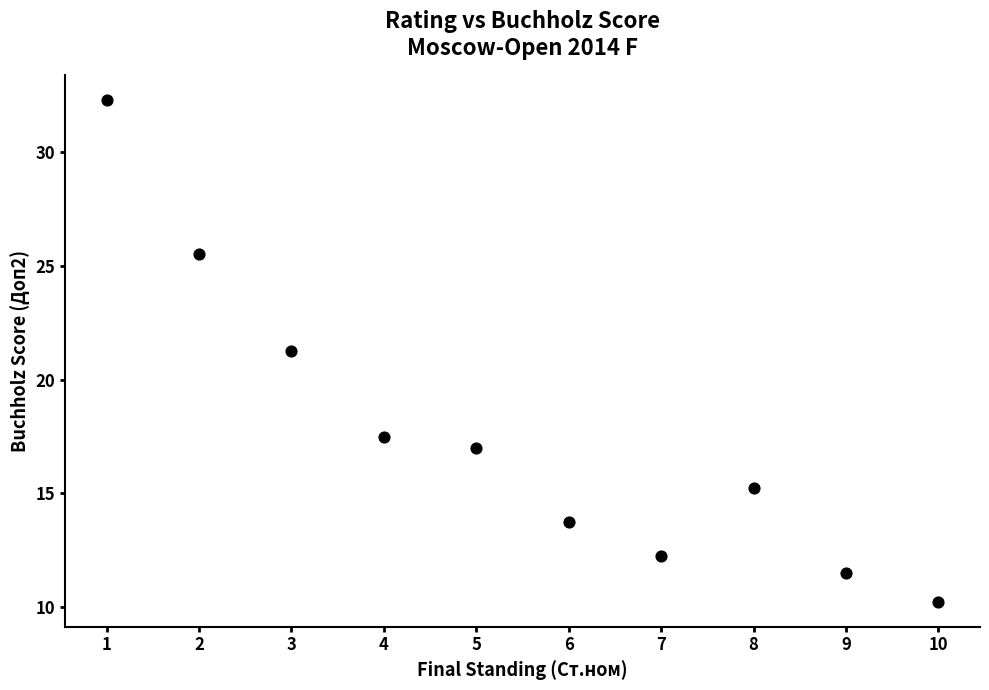

What is the average X value?

5.5